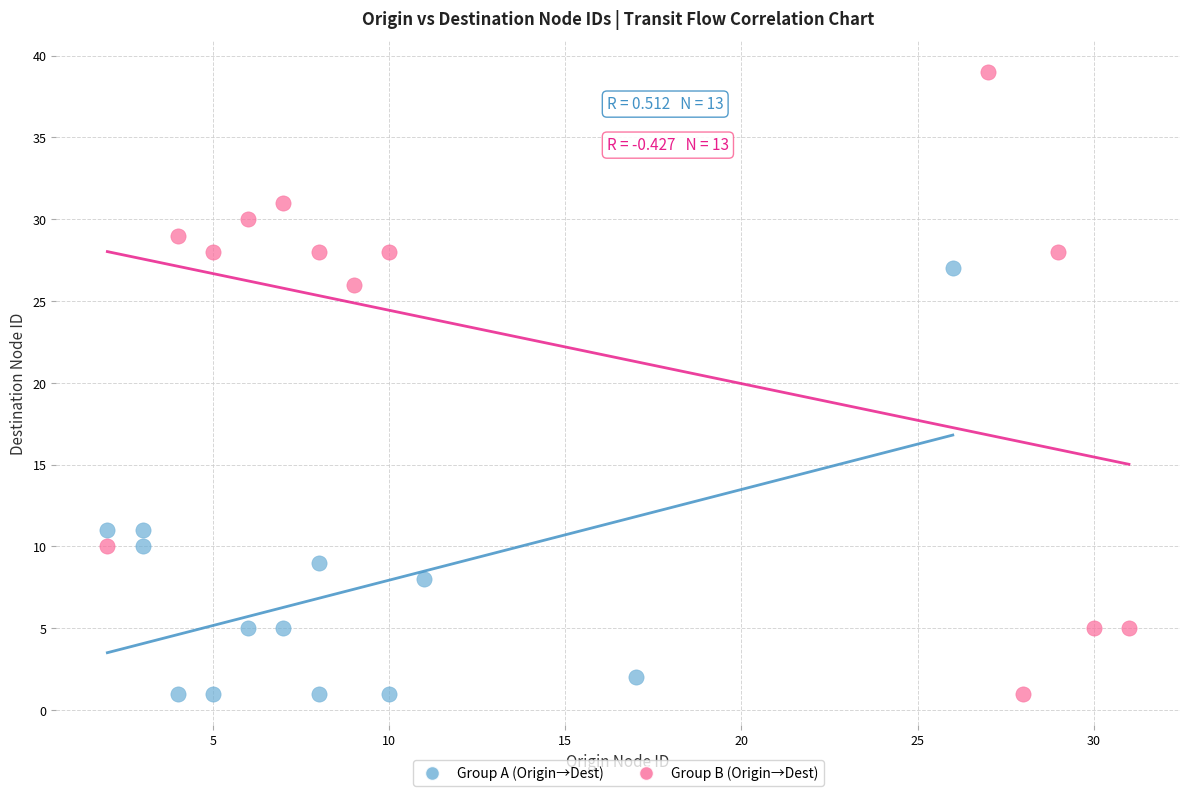

Which series has the largest Y range (max minus min)?

Group B (Origin→Dest)